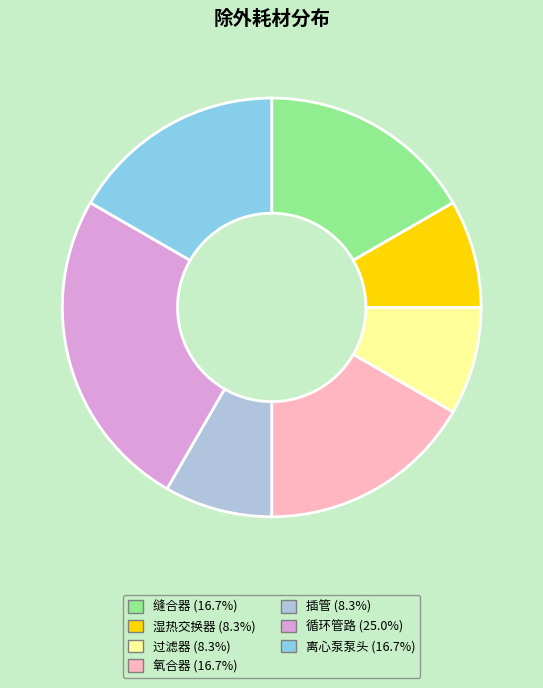

Do 氧合器 (16.7%) and 离心泵泵头 (16.7%) together represent more than half of the pie?

No